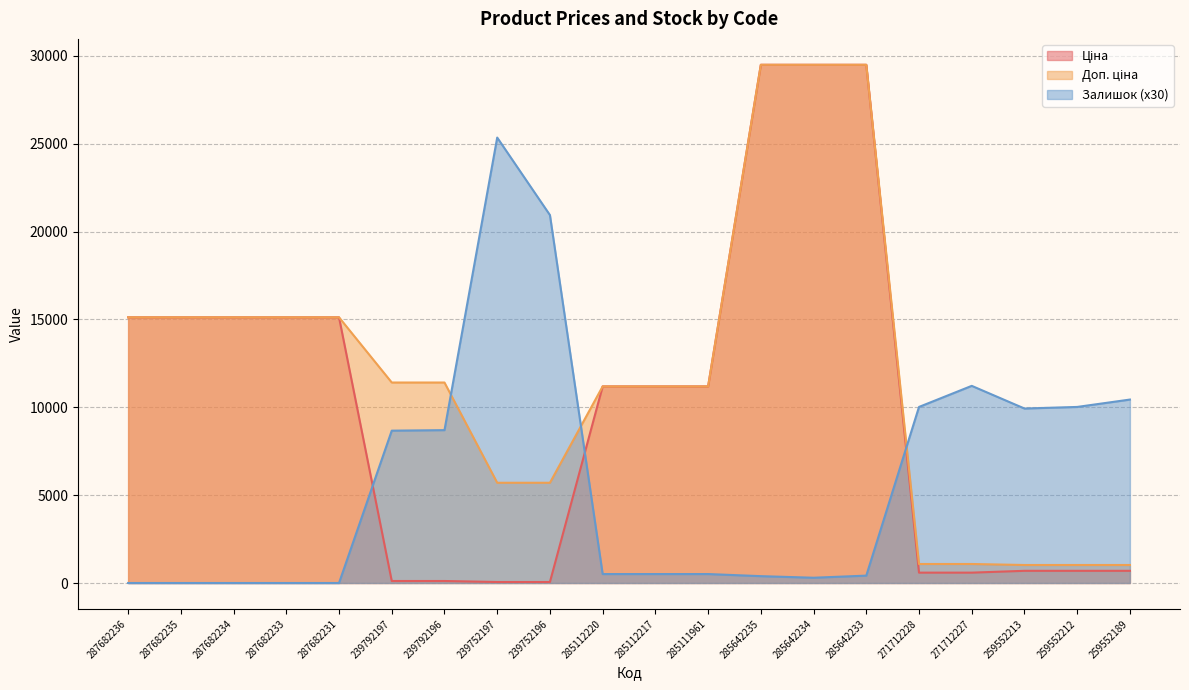

List the series in order of their peak value, lowest first.

Залишок, Ціна, Доп. ціна